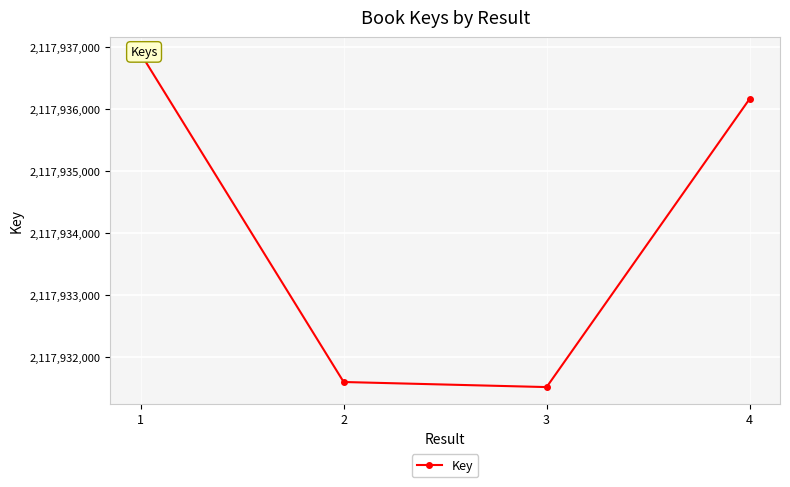

Is this an area chart (filled region under the line)?

No